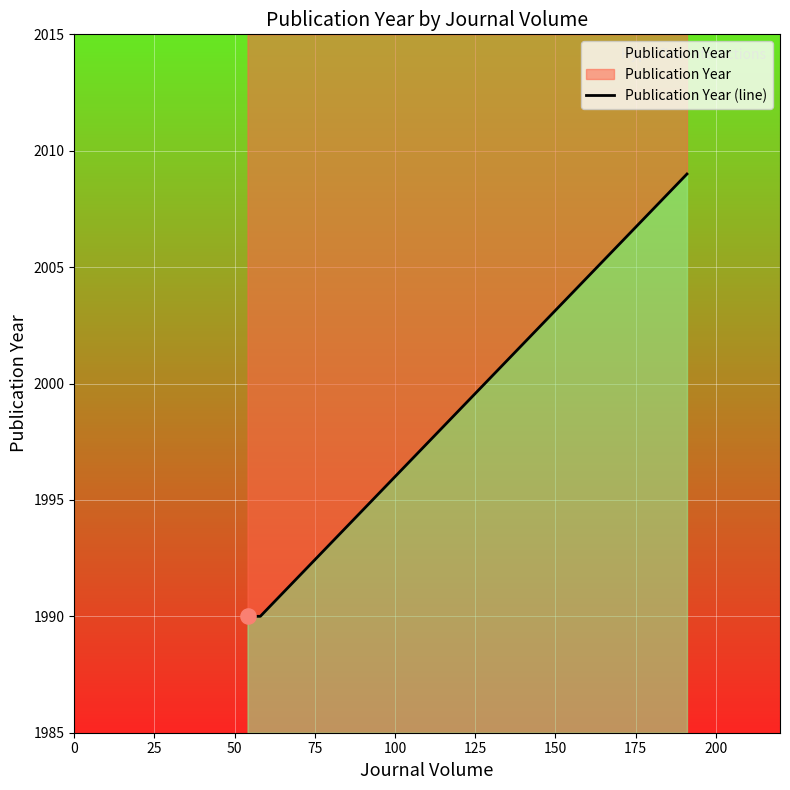

Approximately how many times larger is the value at 50 compared to 25?

1.0